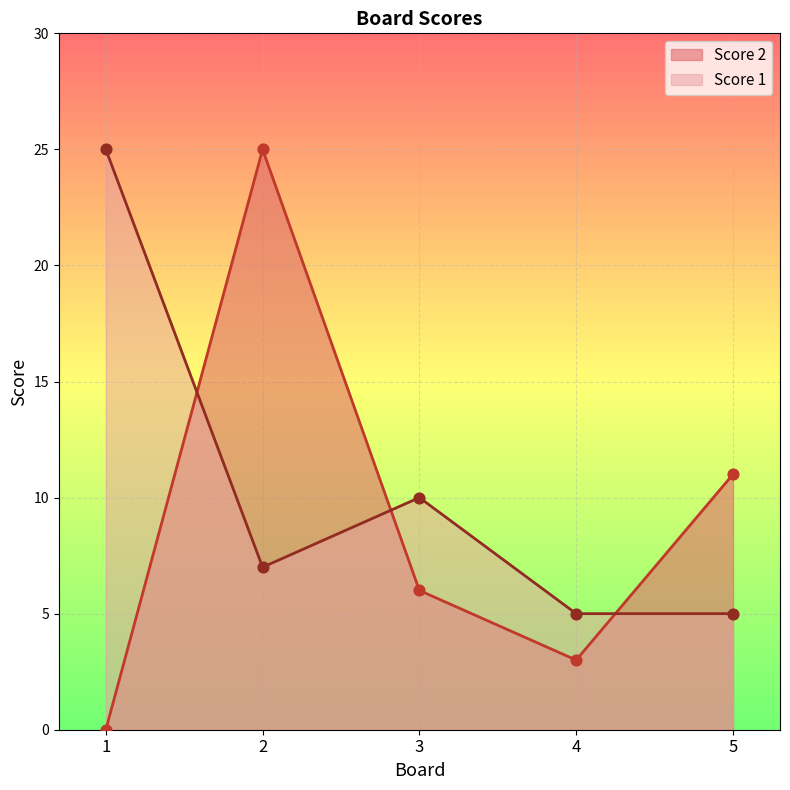

Which series contains the lowest Y value?

Score 2